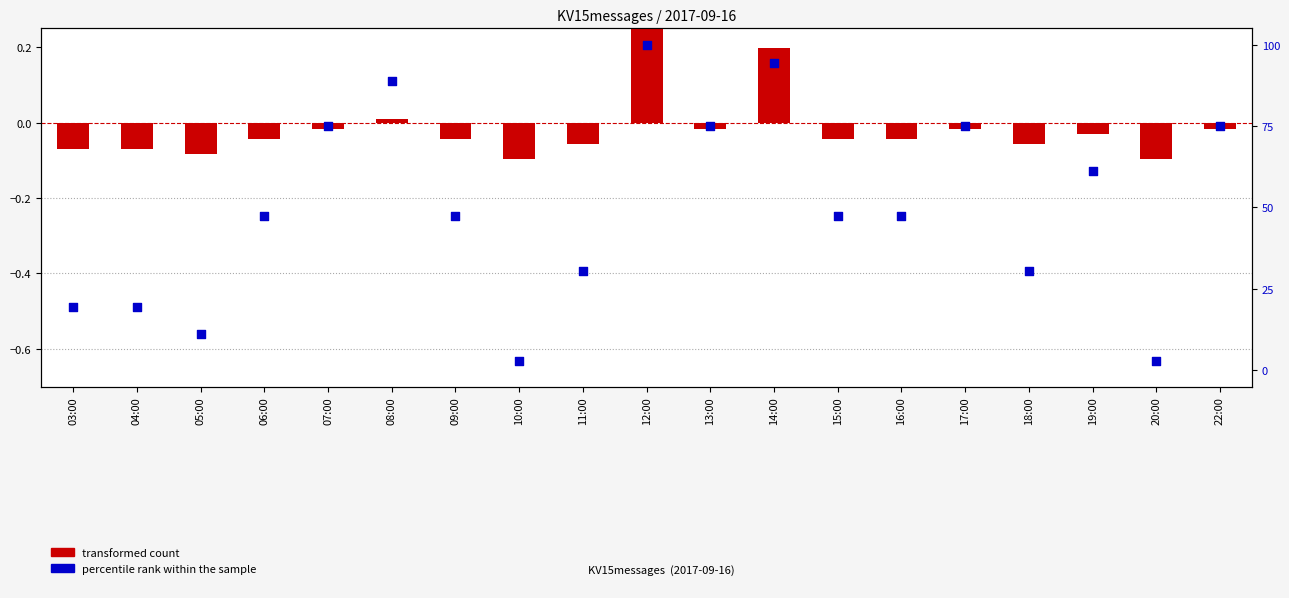

Which series reaches the maximum Y coordinate?

percentile rank within the sample